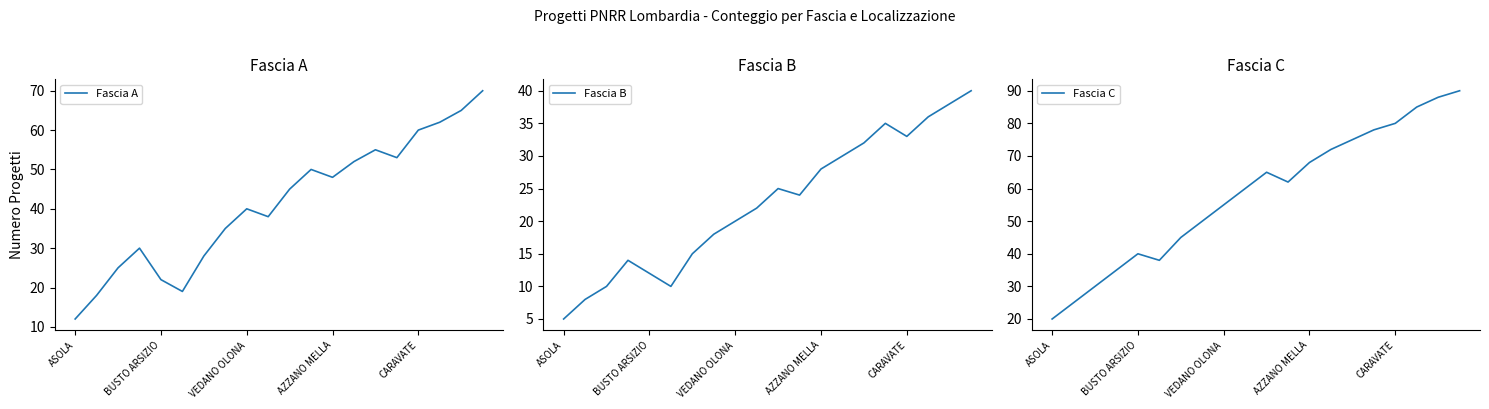

What is the approximate value of Fascia C at 6, to the nearest 5?

45